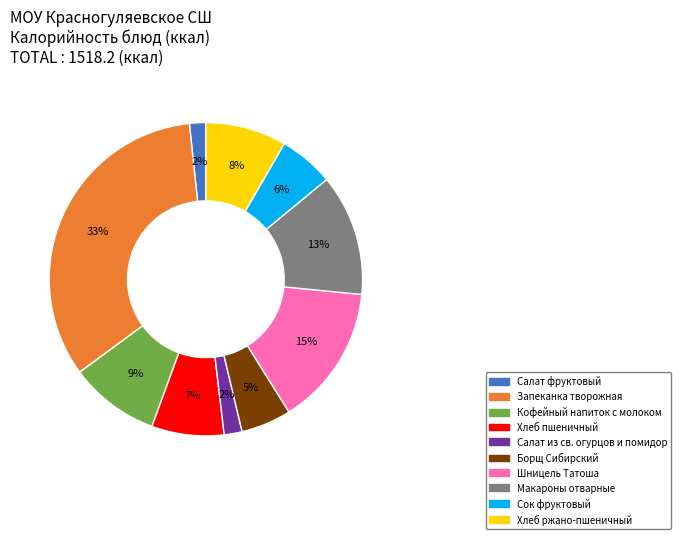

Does Салат фруктовый represent more than half of the total?

No